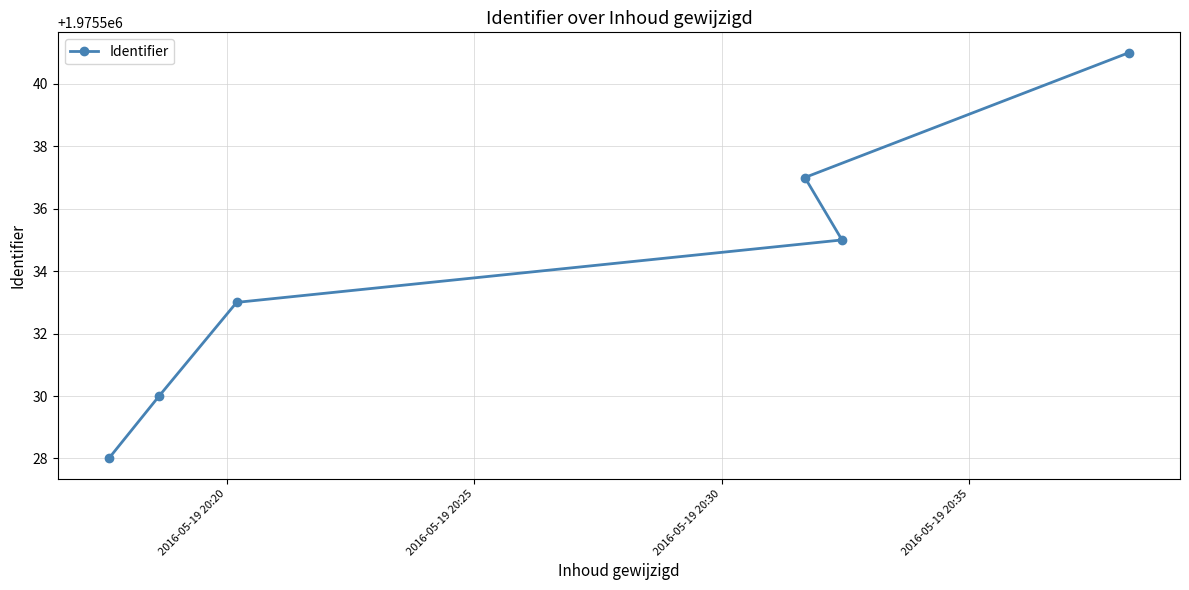

What is the minimum value shown in the chart?

1975528